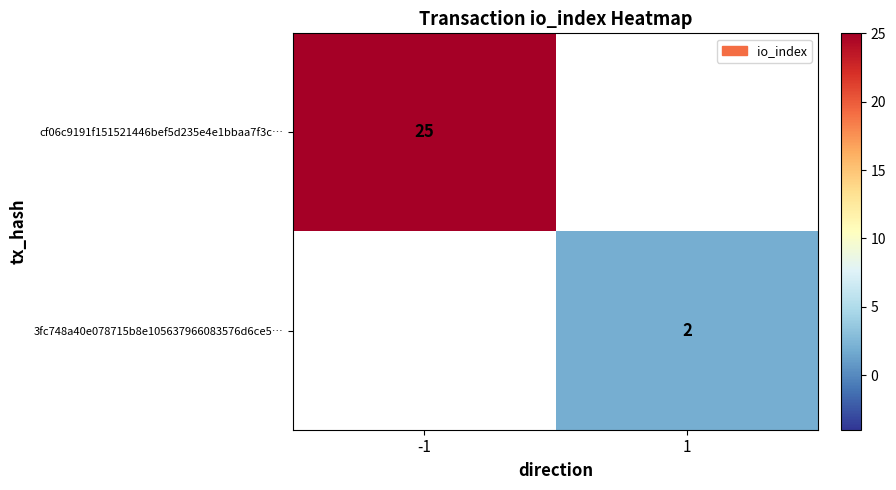

The value of 3fc748a40e078715b8e105637966083576d6ce5… at 1 is 1. True or false?

False